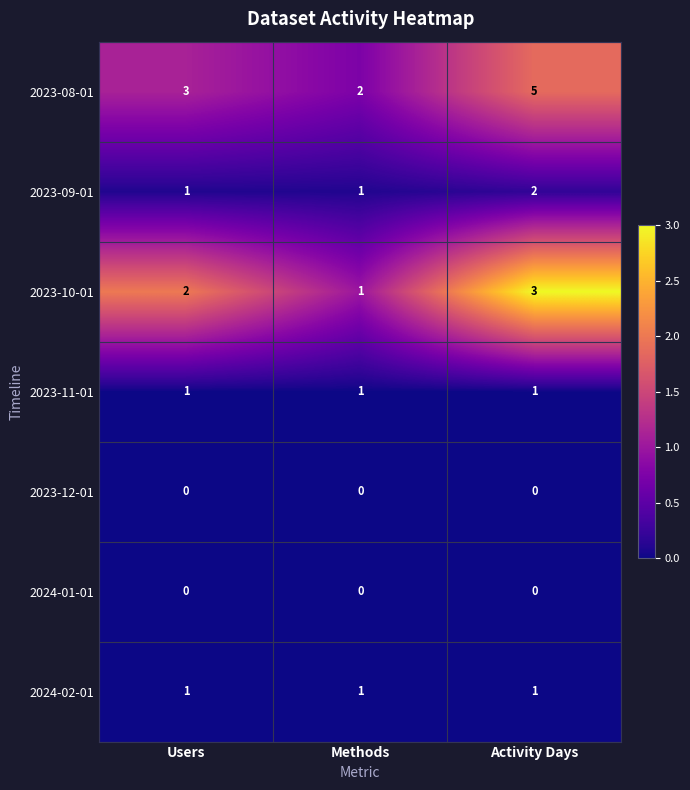

Which series has the largest range (max minus min)?

2023-08-01